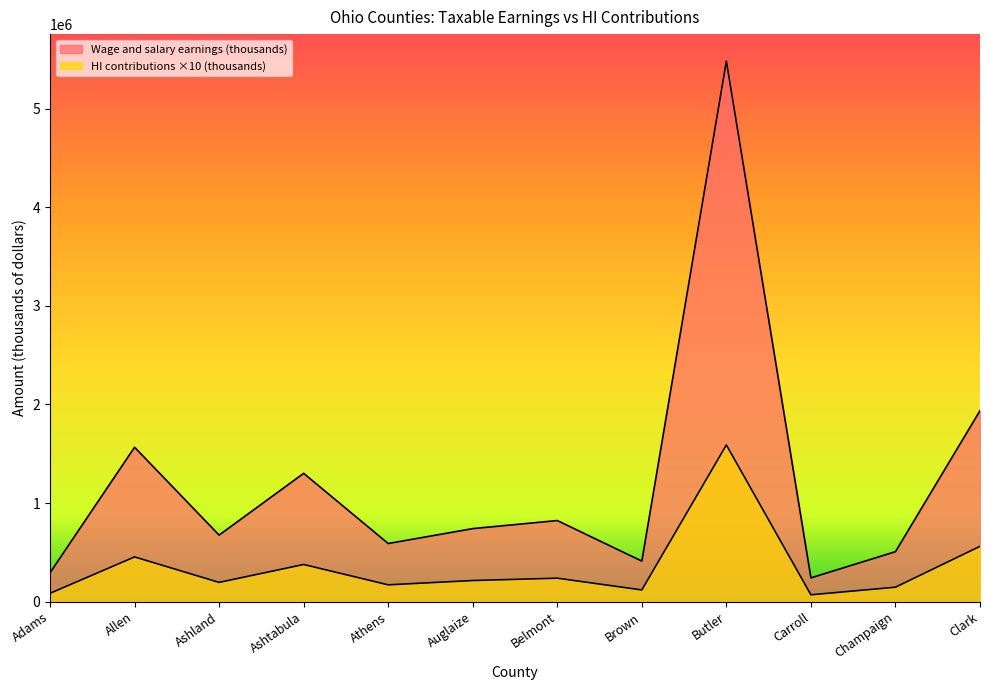

True or false: Wage and salary earnings (thousands) and HI contributions (thousands) cross at least once.

False